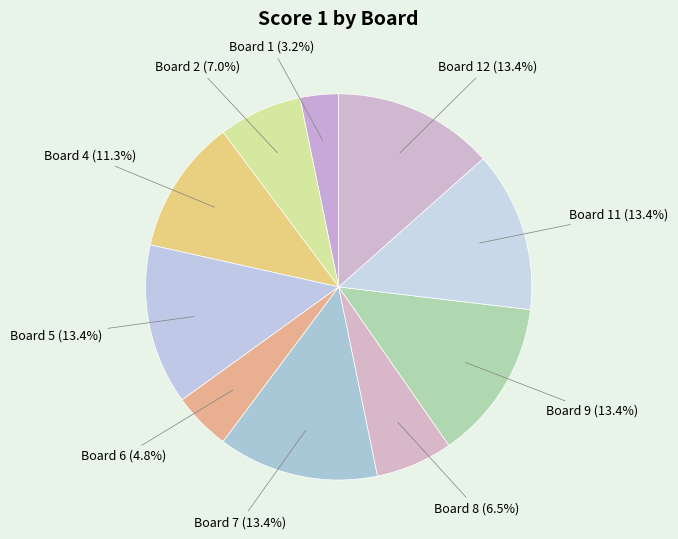

How many slices are in this pie chart?

10